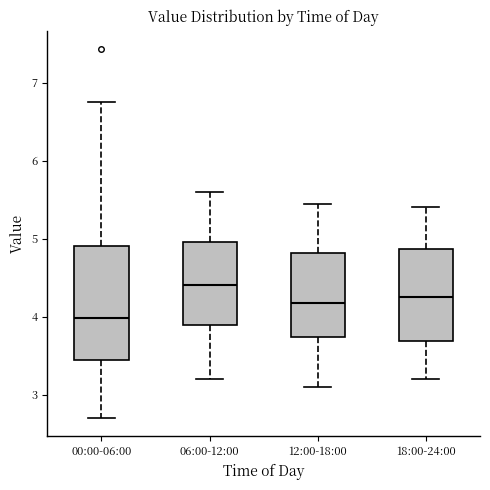

Reading left to right, transcribe this box plot: for each box, give where its median line is, the range the box spans, and where its two whiskers end, as read against the y-axis. The values are not printed on the chart, so give them approximately, as read against the axis.

00:00-06:00: median 4.0, box 3.5 to 4.9, whiskers 2.7 to 6.8
06:00-12:00: median 4.4, box 3.9 to 5.0, whiskers 3.2 to 5.6
12:00-18:00: median 4.2, box 3.7 to 4.8, whiskers 3.1 to 5.5
18:00-24:00: median 4.3, box 3.7 to 4.9, whiskers 3.2 to 5.4